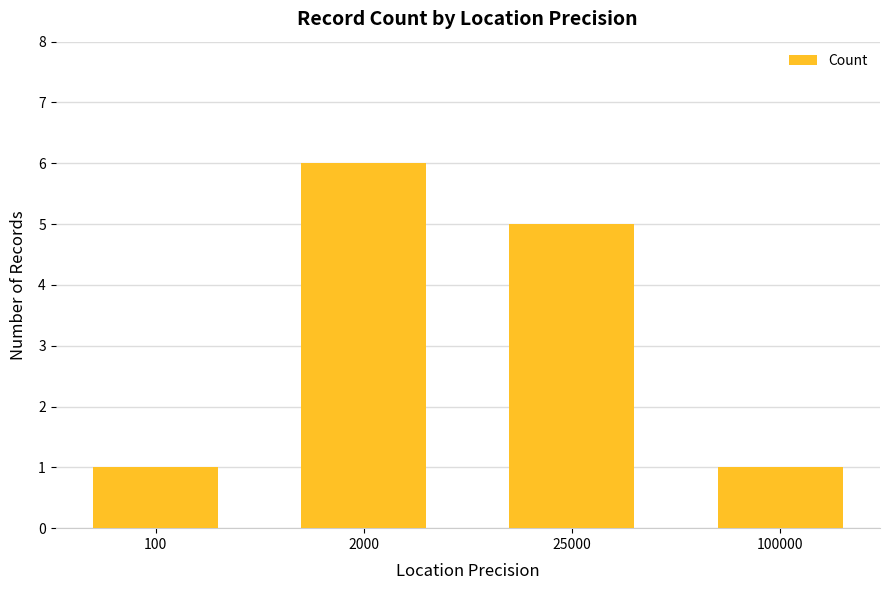

Reading left to right, extract all data points from this chart.

100=1	2000=6	25000=5	100000=1